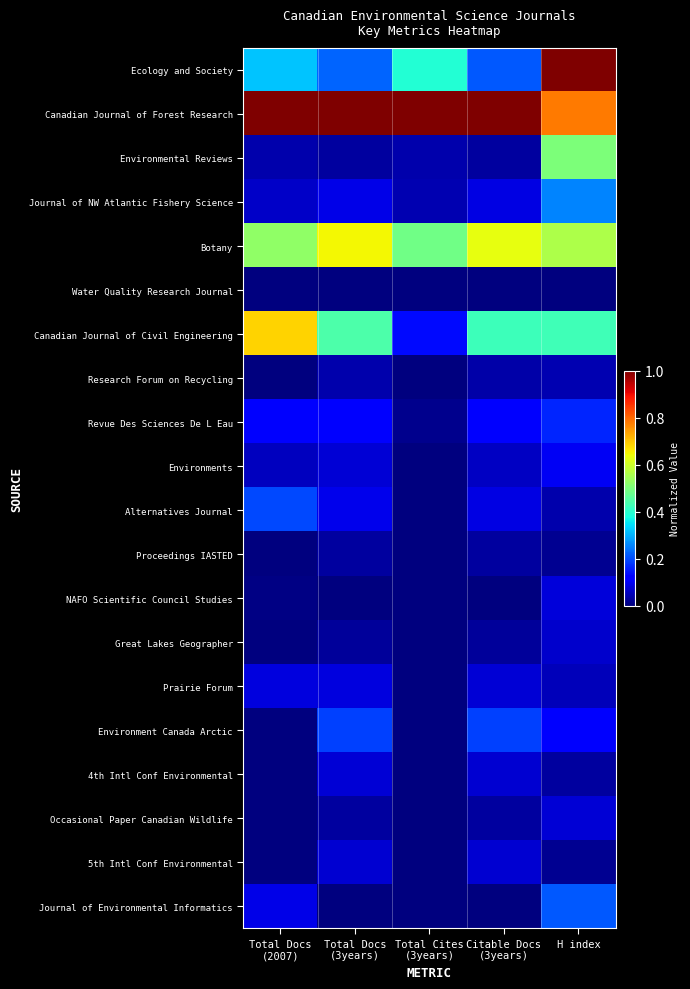

Which series has the widest spread of values?

Ecology and Society